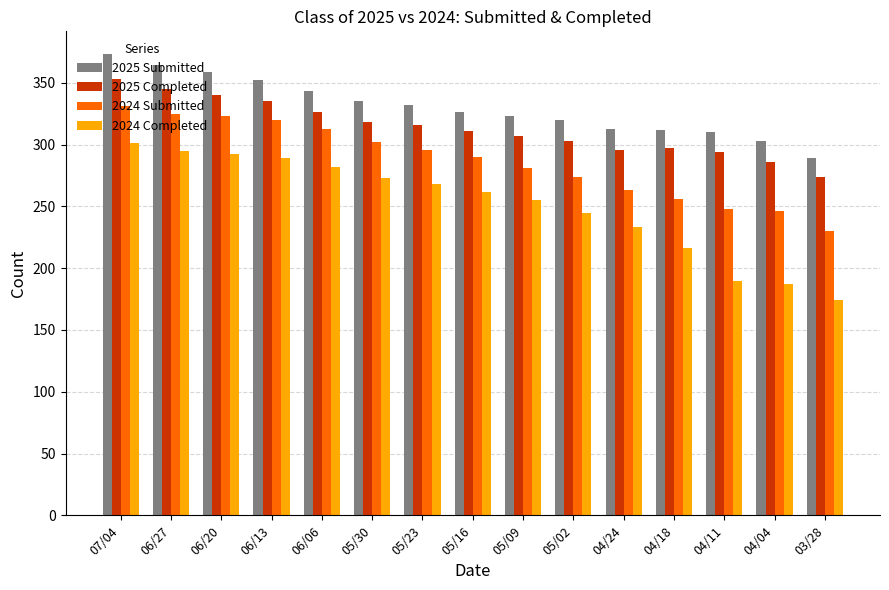

What is the minimum value for 2025 Submitted?

289